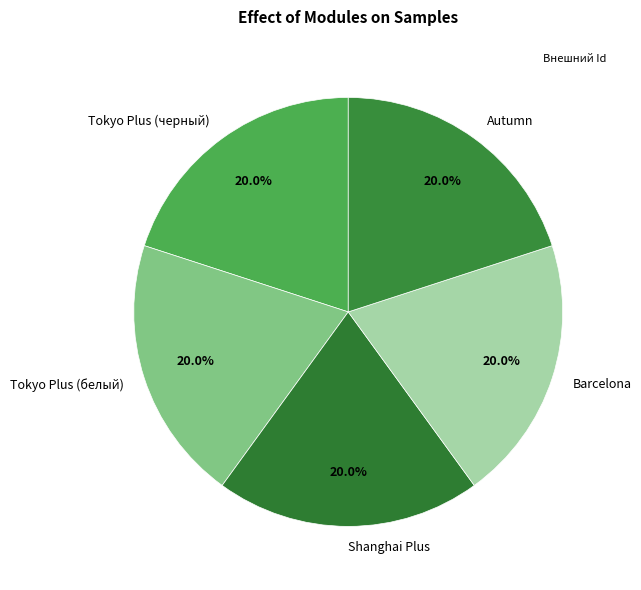

True or false: Barcelona accounts for 15% of the total.

False